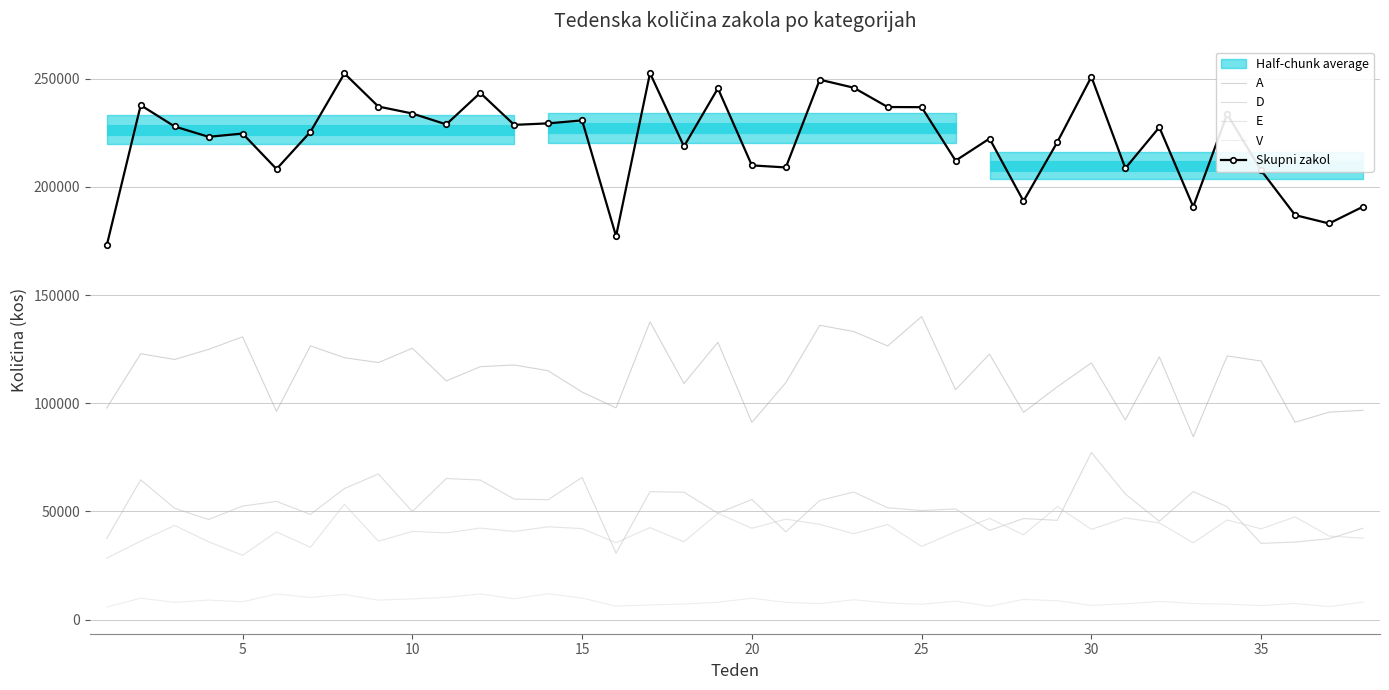

What is the maximum value shown in the chart?

252643